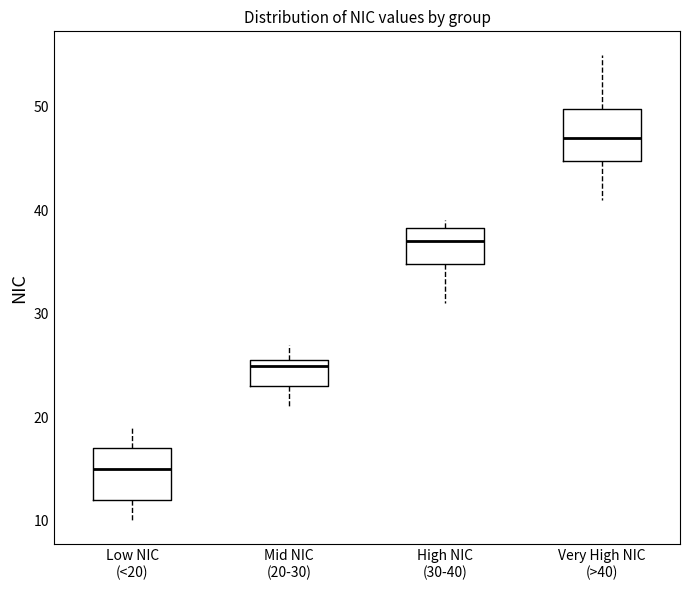

Where does the lower whisker of the box for Very High NIC (>40) end on the y-axis? The values are not printed on the chart, so give them approximately, as read against the axis.

41